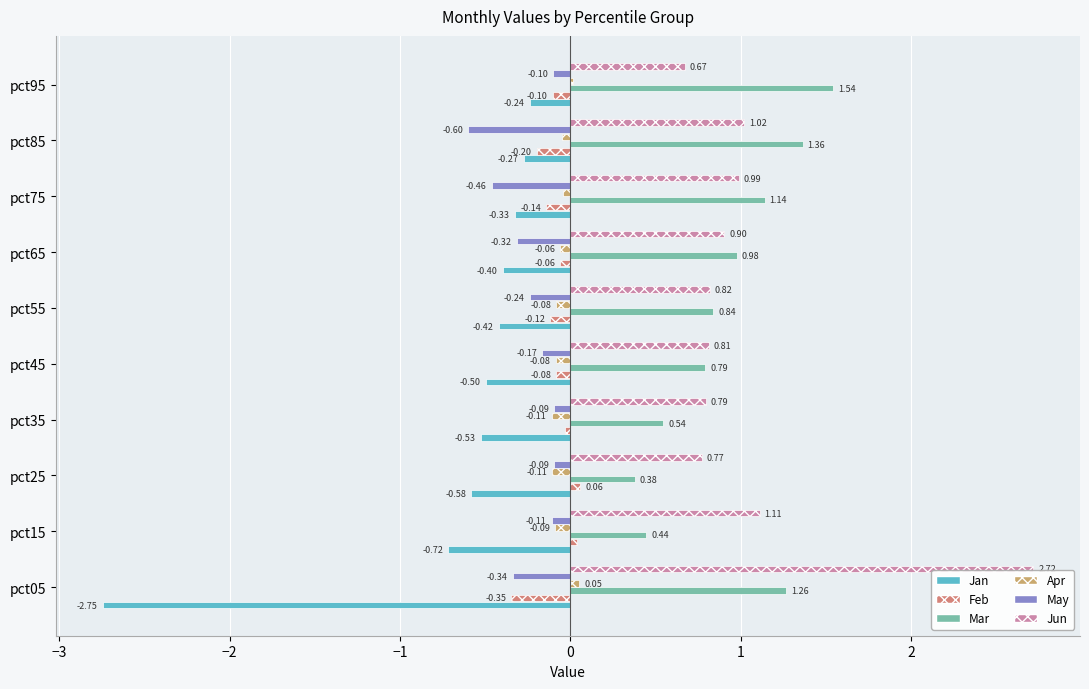

What is the sum of all Mar values?

9.3